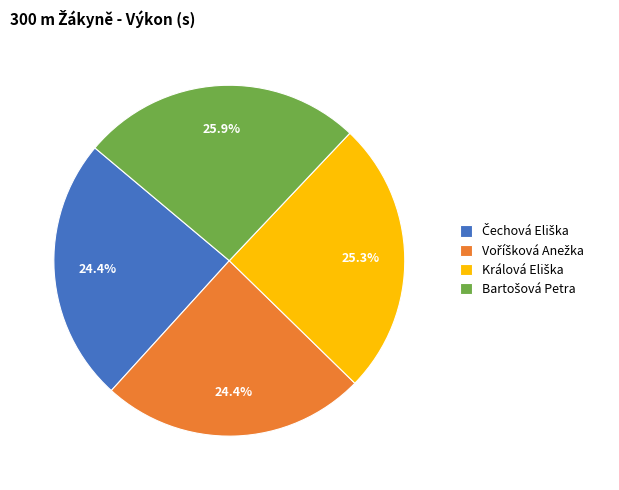

Does any single category account for the majority?

No